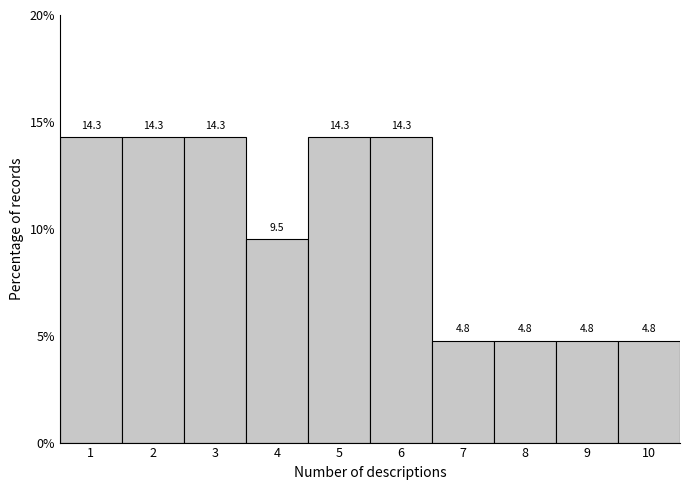

How tall is the bar that spans 3.5 to 4.5 on the x-axis?

9.5